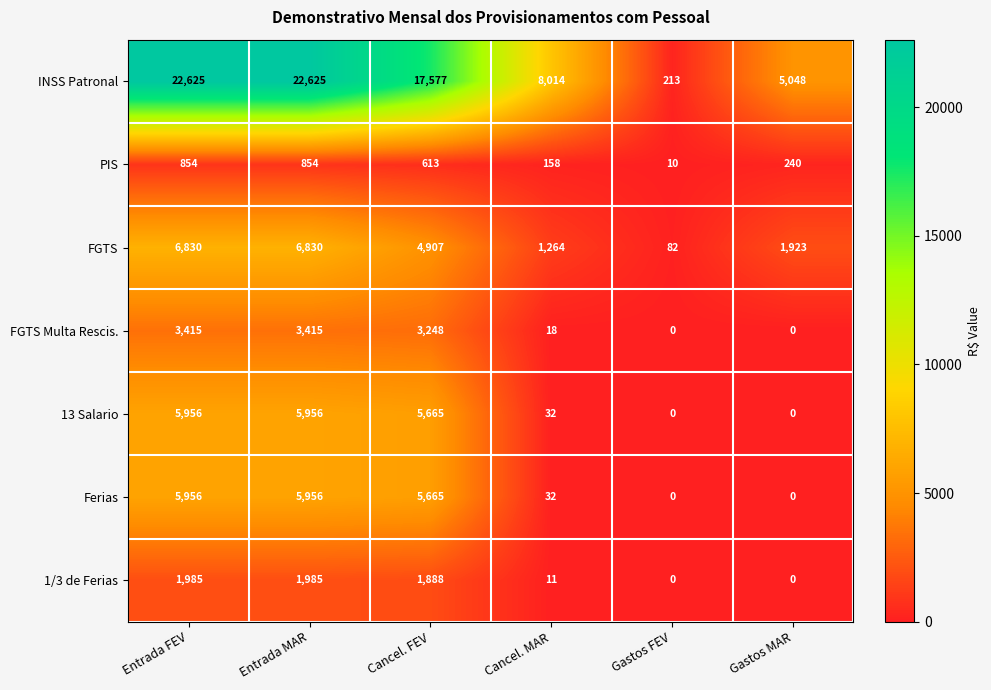

At which label does FGTS first exceed 4907?

Entrada FEV